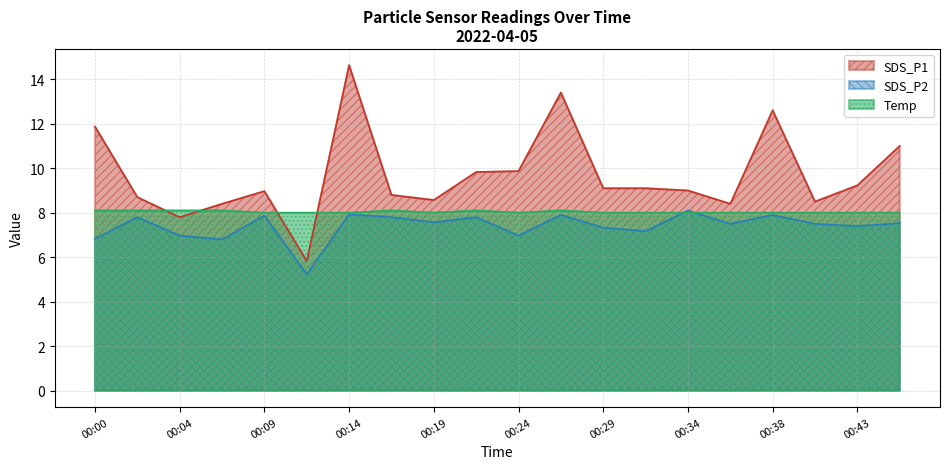

What is the maximum value shown in the chart?

14.6